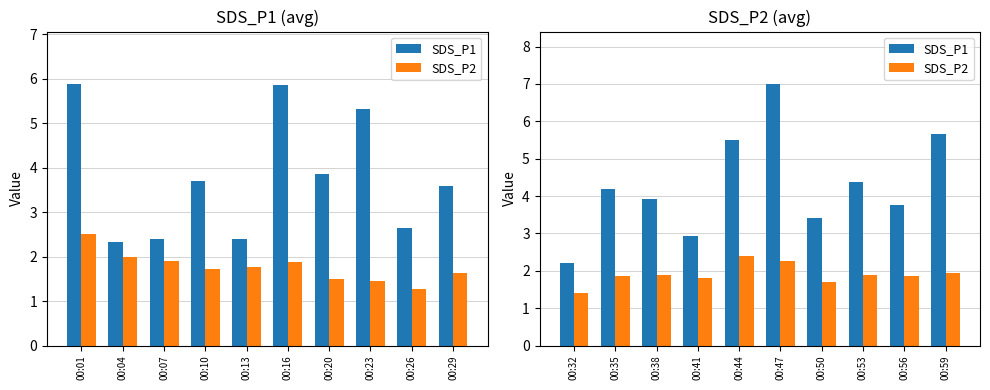

Is the value of SDS_P2 at 00:47 greater than the value of SDS_P1 at 00:41?

No